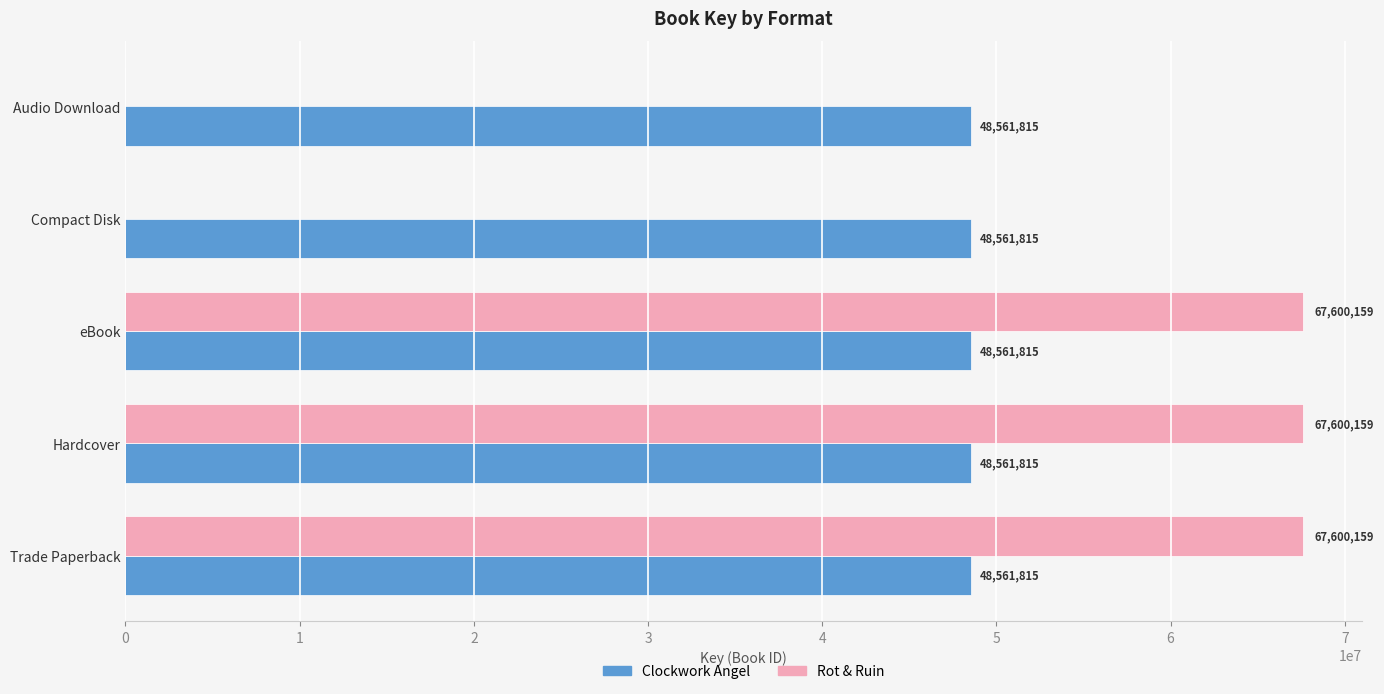

The Rot & Ruin series shows 102852214 at eBook. True or false?

False